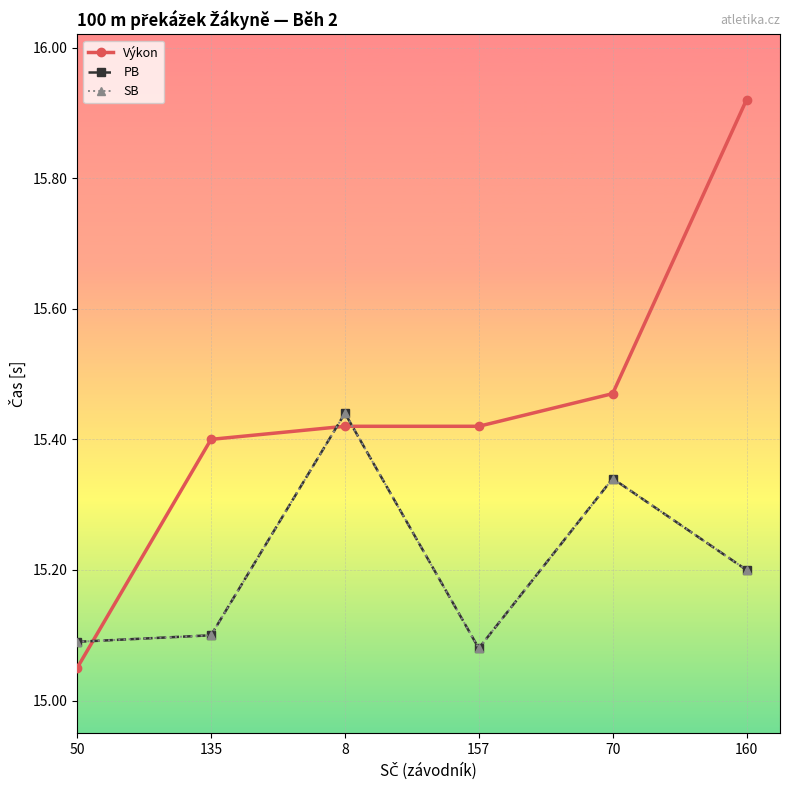

List the series in order of their peak value, lowest first.

PB, SB, Výkon